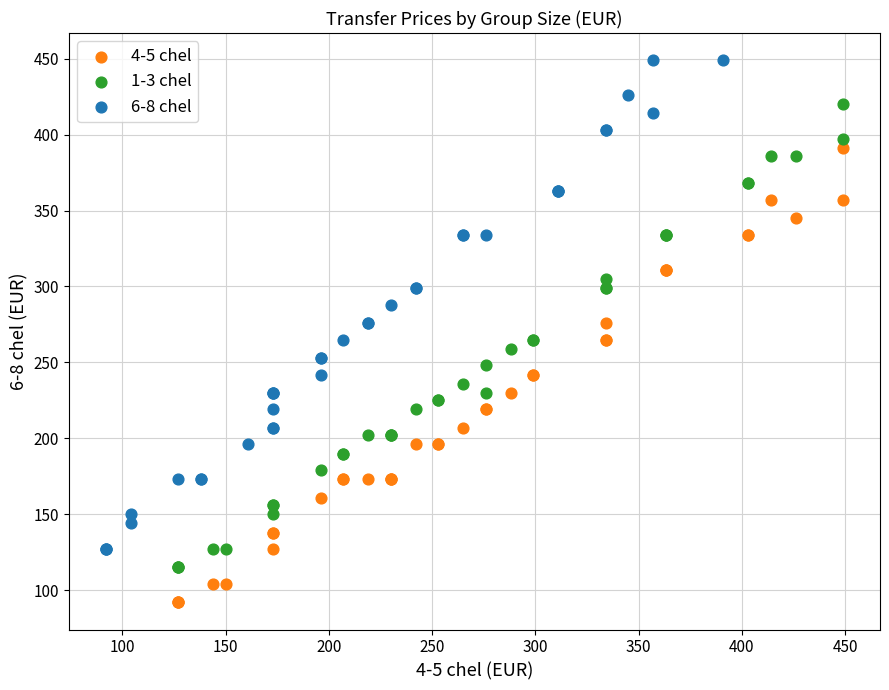

Which series reaches the maximum Y coordinate?

6-8 chel